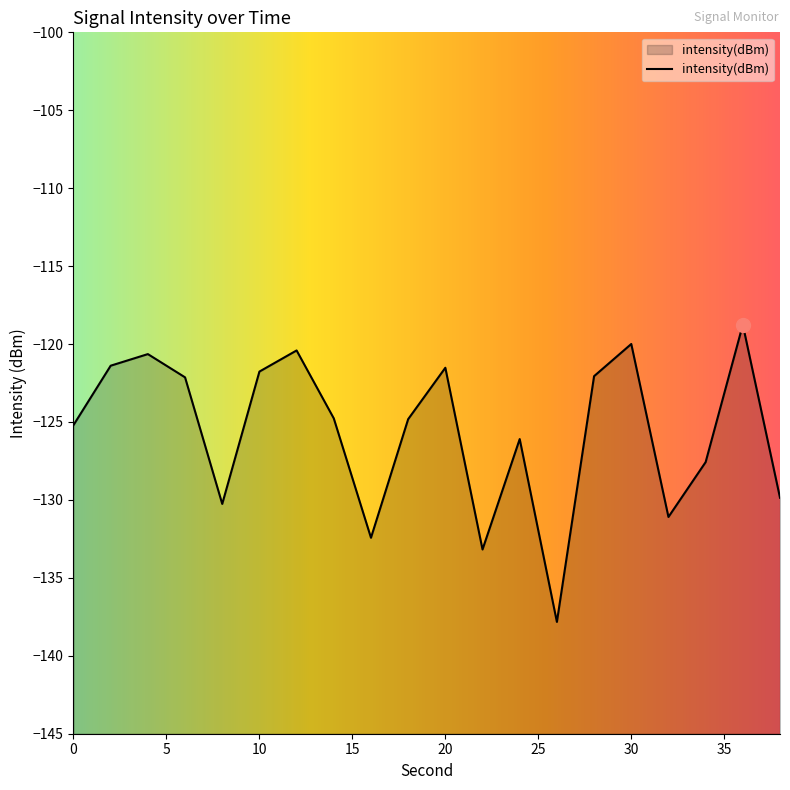

What is the greatest value displayed?

-118.8